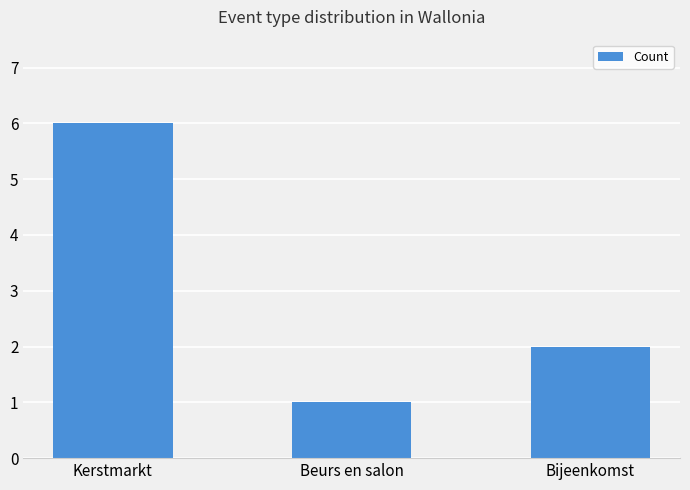

How many data points are less than 2?

1